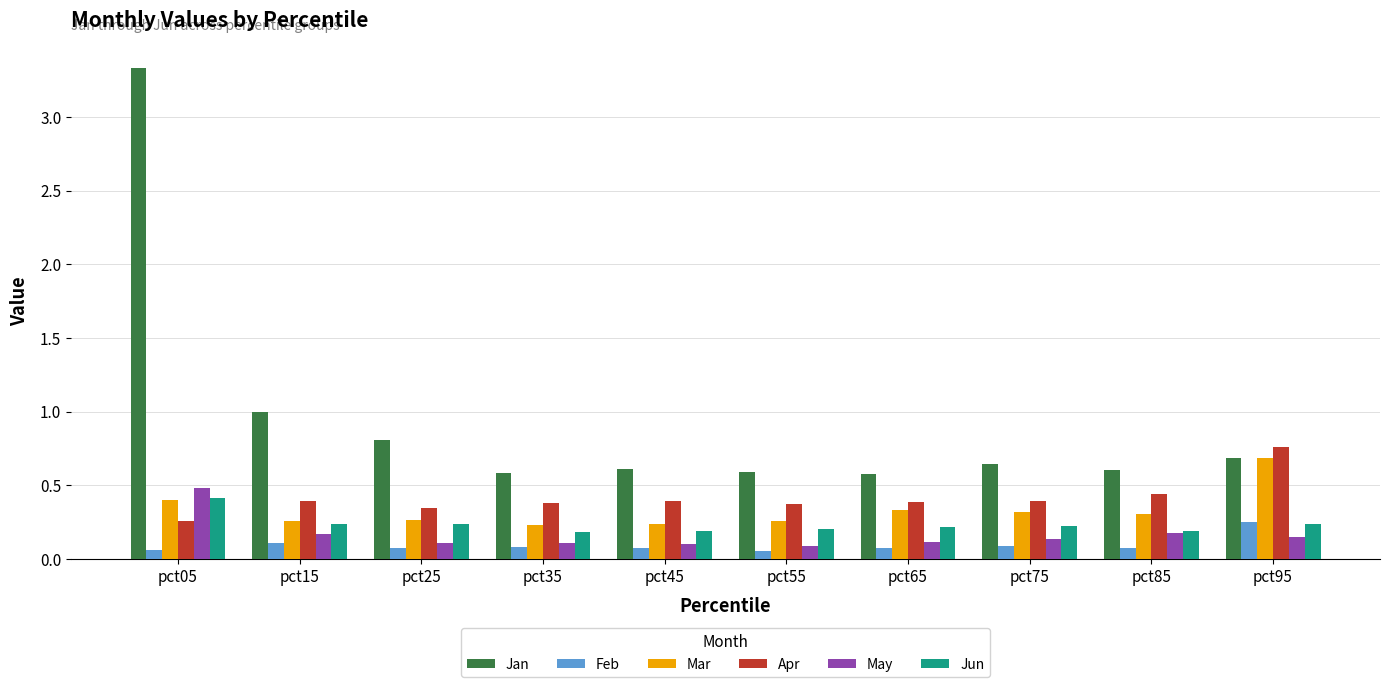

Are the bars horizontal?

No